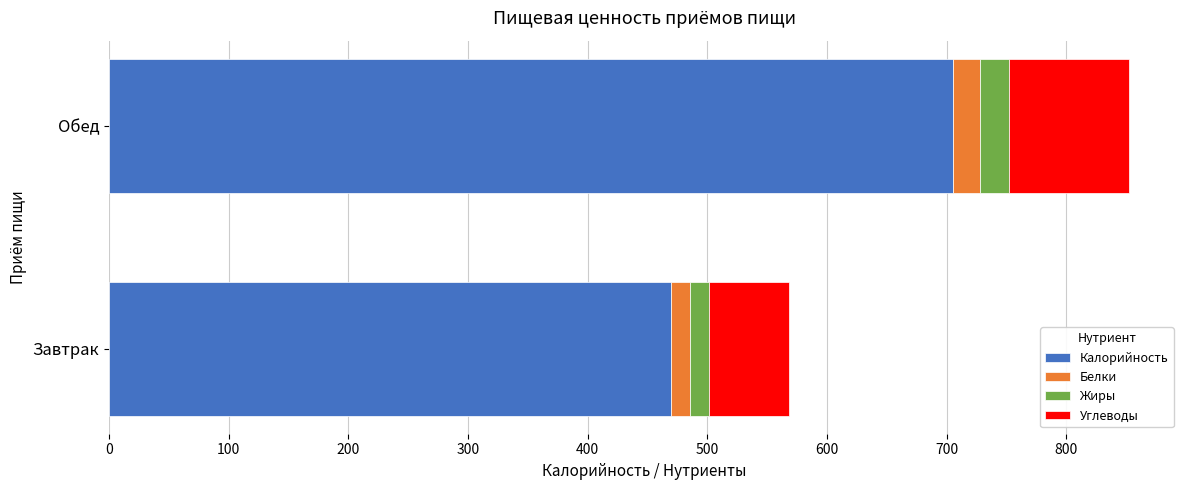

At which category is the sum across all series the highest?

Обед